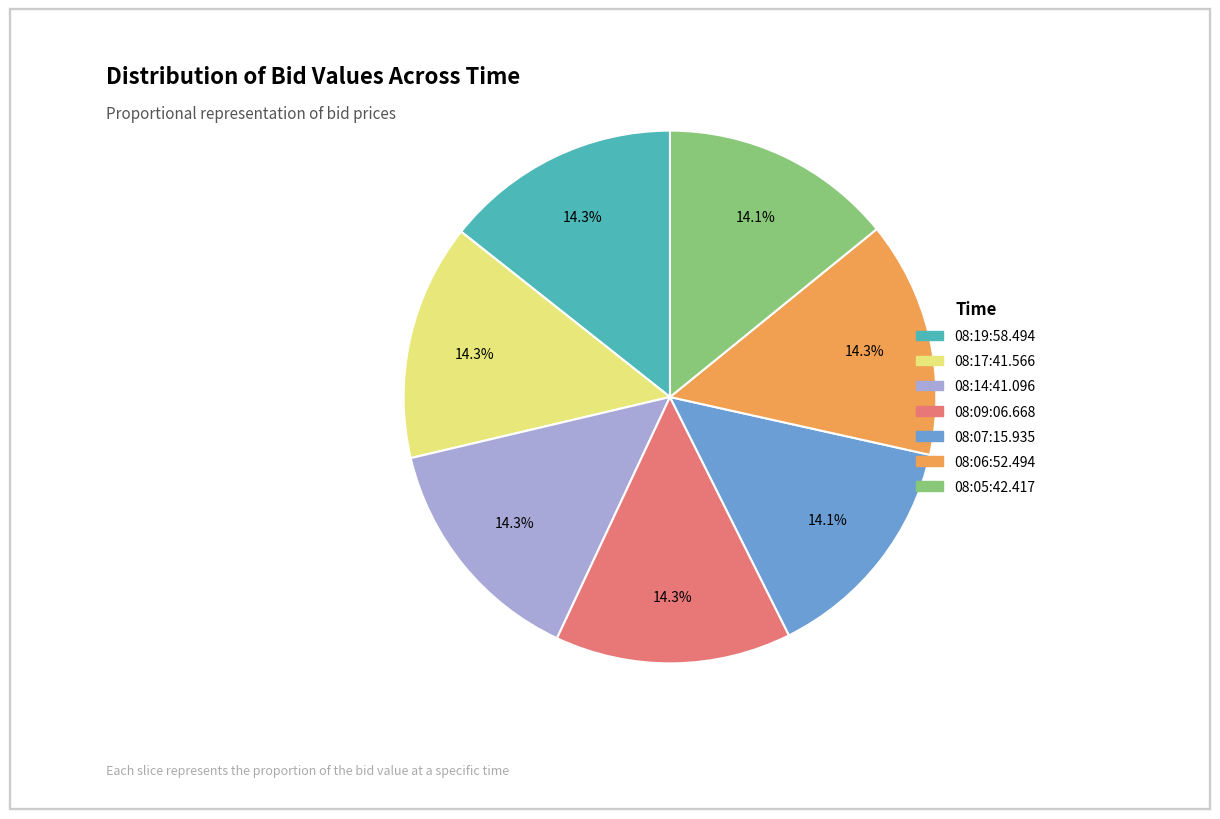

What percentage is the 08:17:41.566 slice, to the nearest percent?

14%